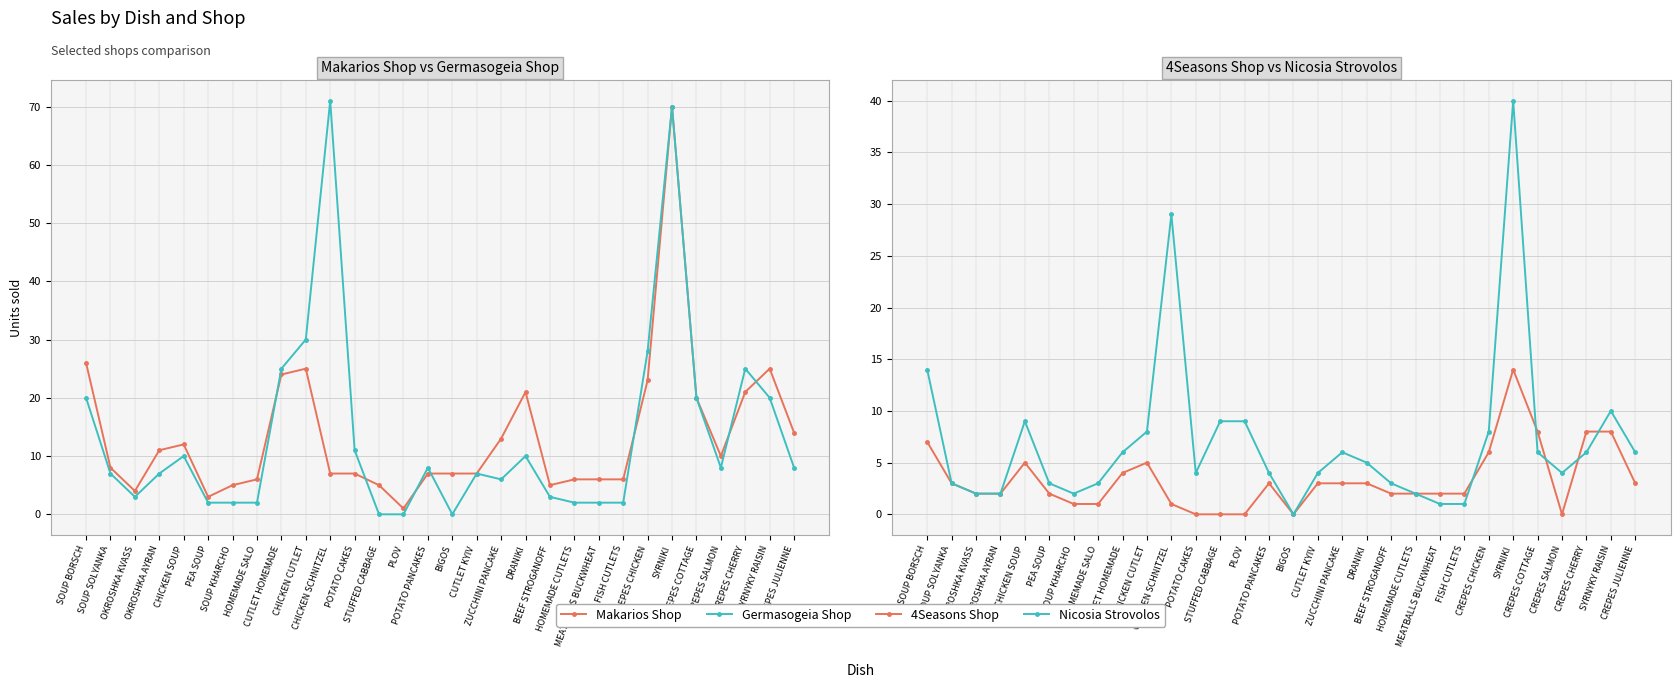

How many values in the Germasogeia Shop series exceed 8?

12